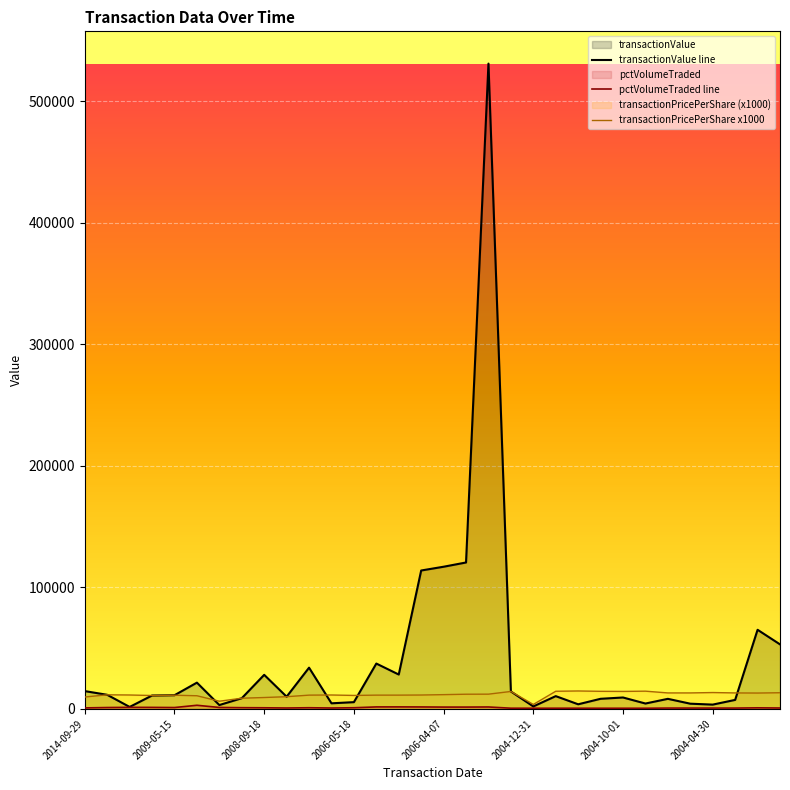

What is the highest value of the transactionPricePerShare x1000 series?

14721.3